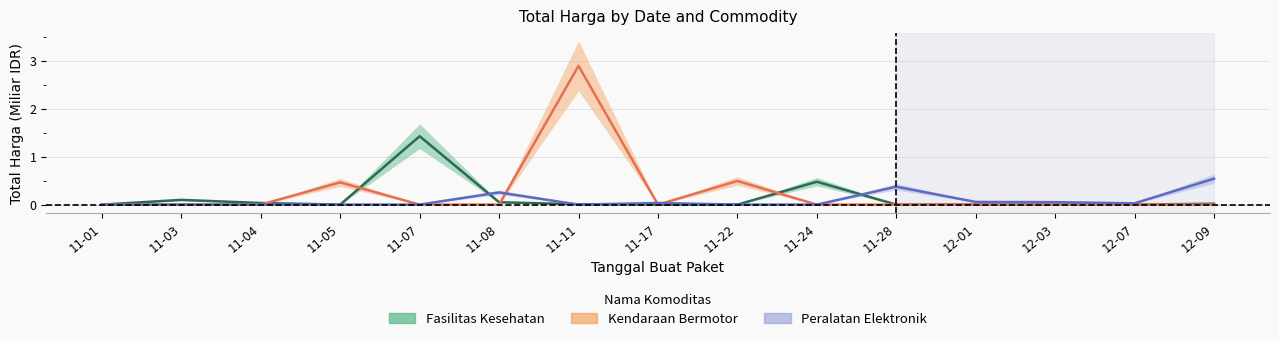

At 11-01, list the series in order from smallest to largest.

Kendaraan Bermotor, Peralatan Elektronik, Fasilitas Kesehatan